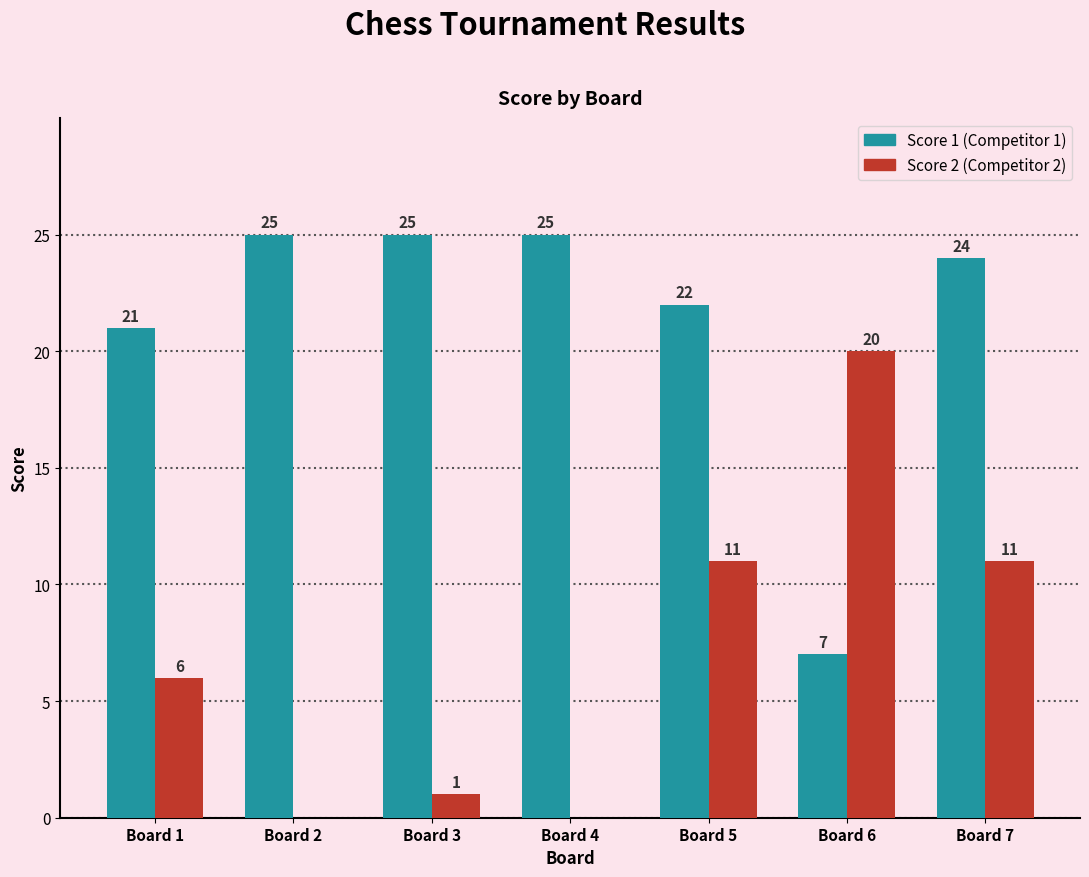

What is the greatest value displayed?

25